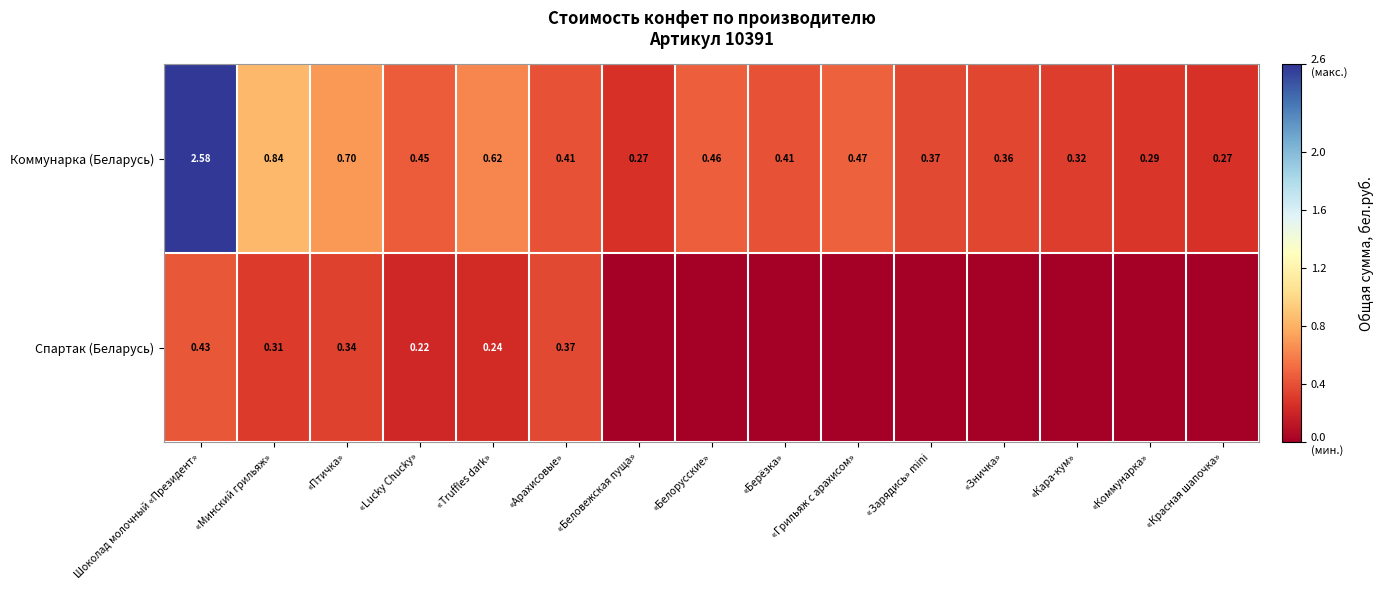

At which label does Коммунарка (Беларусь) reach its peak?

Шоколад молочный «Президент»